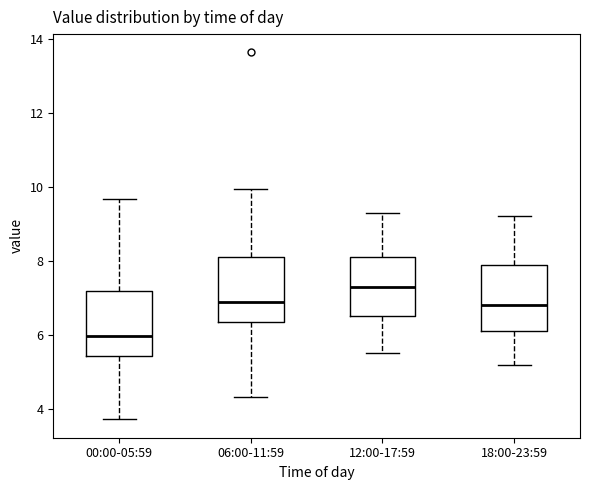

Where does the median line of the box for 06:00-11:59 sit on the y-axis? The values are not printed on the chart, so give them approximately, as read against the axis.

7.0